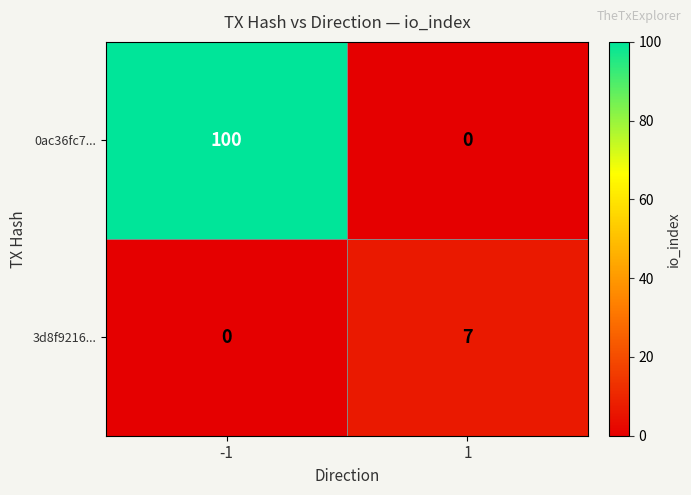

What is the sum of all 3d8f9216... values?

7